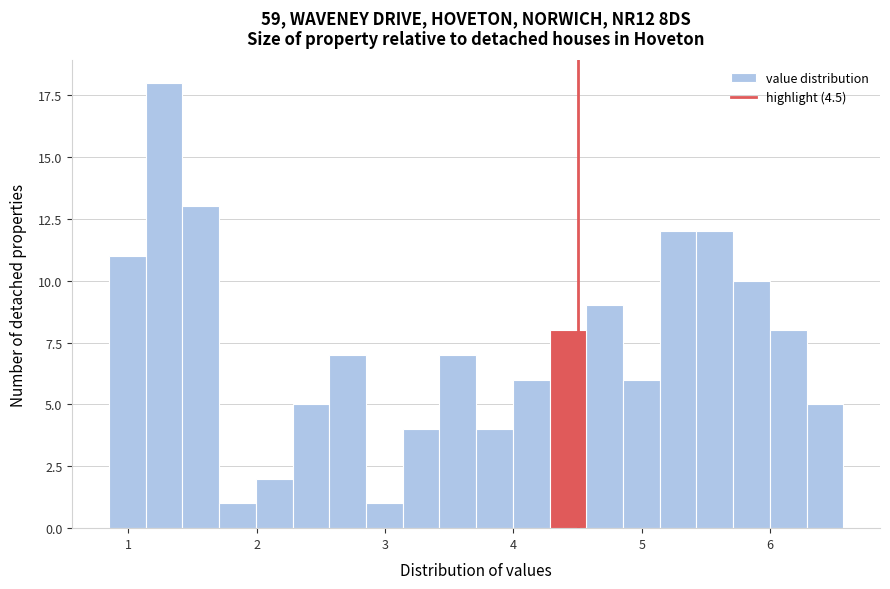

Read against the x-axis, roughly where is the centre of the tallest bar?

1.3